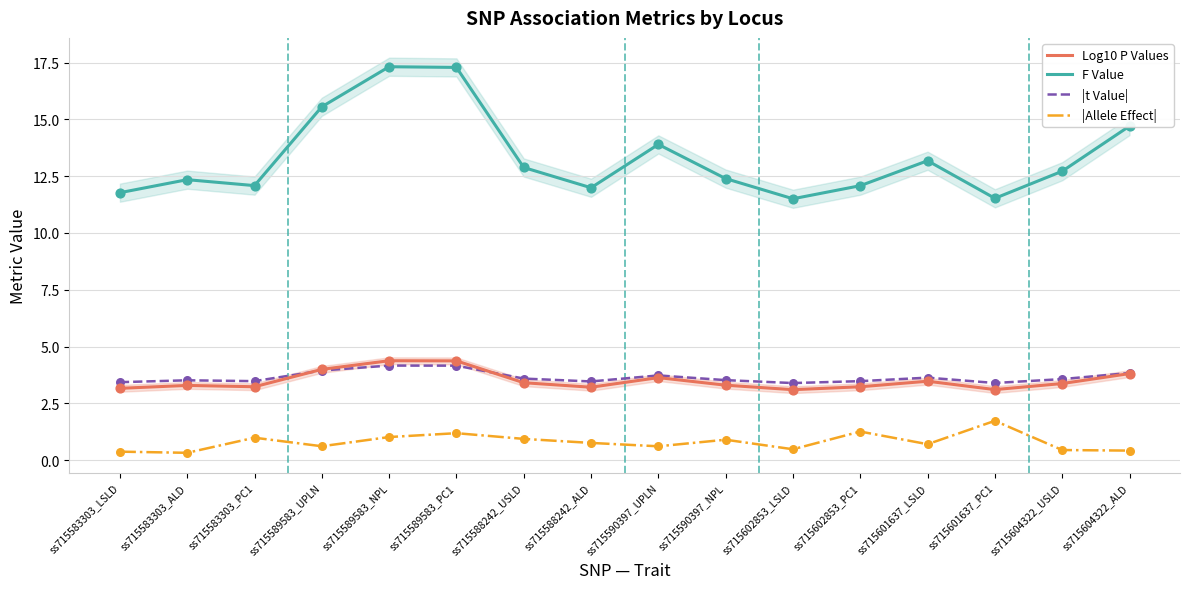

Which series has the largest Y range (max minus min)?

F Value